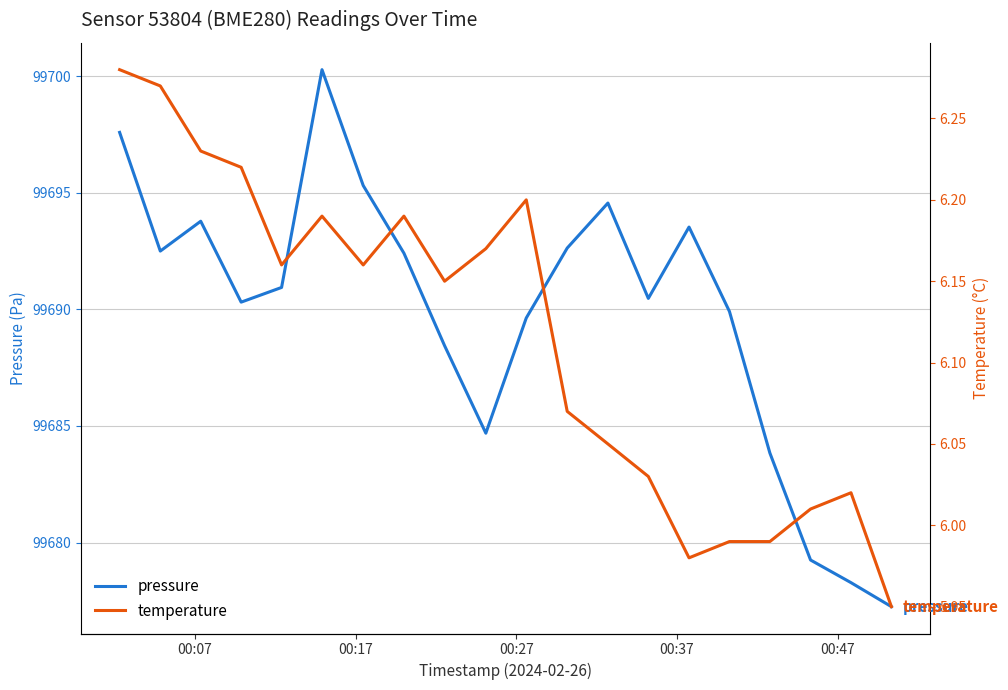

What is the highest value of the pressure series?

99700.3